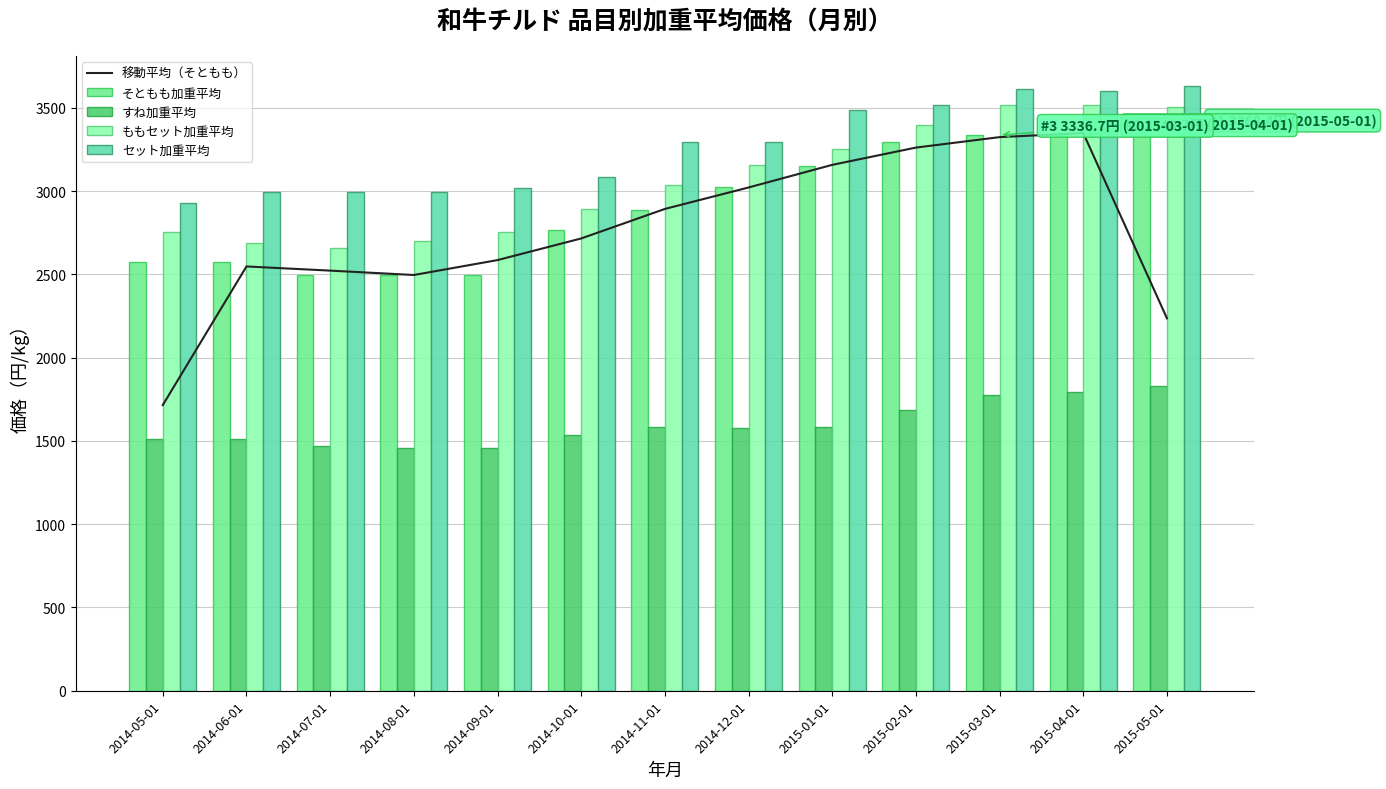

What is the difference between the highest and lowest values at 2014-07-01?

1528.5